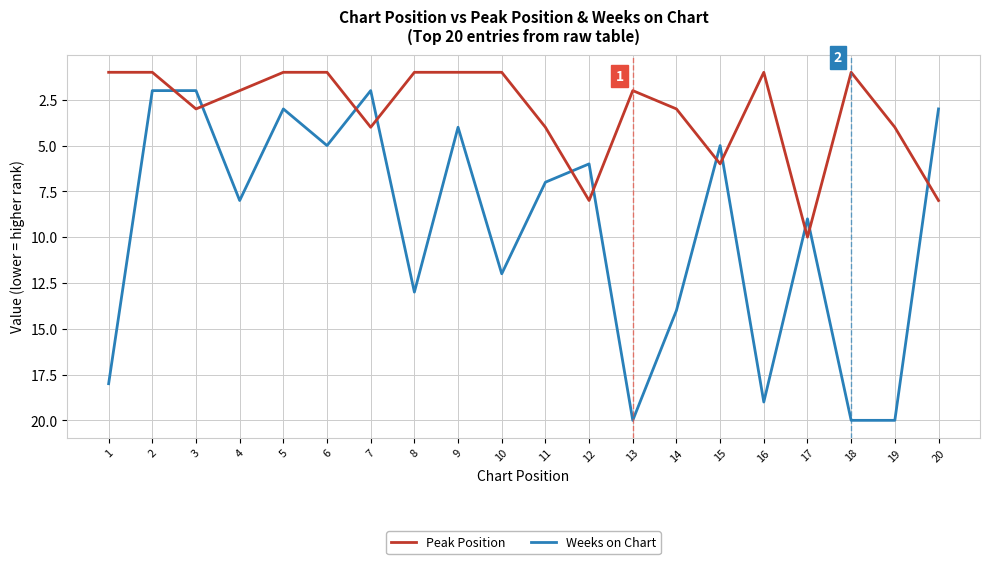

How many Peak Position values are between 1 and 4?

16